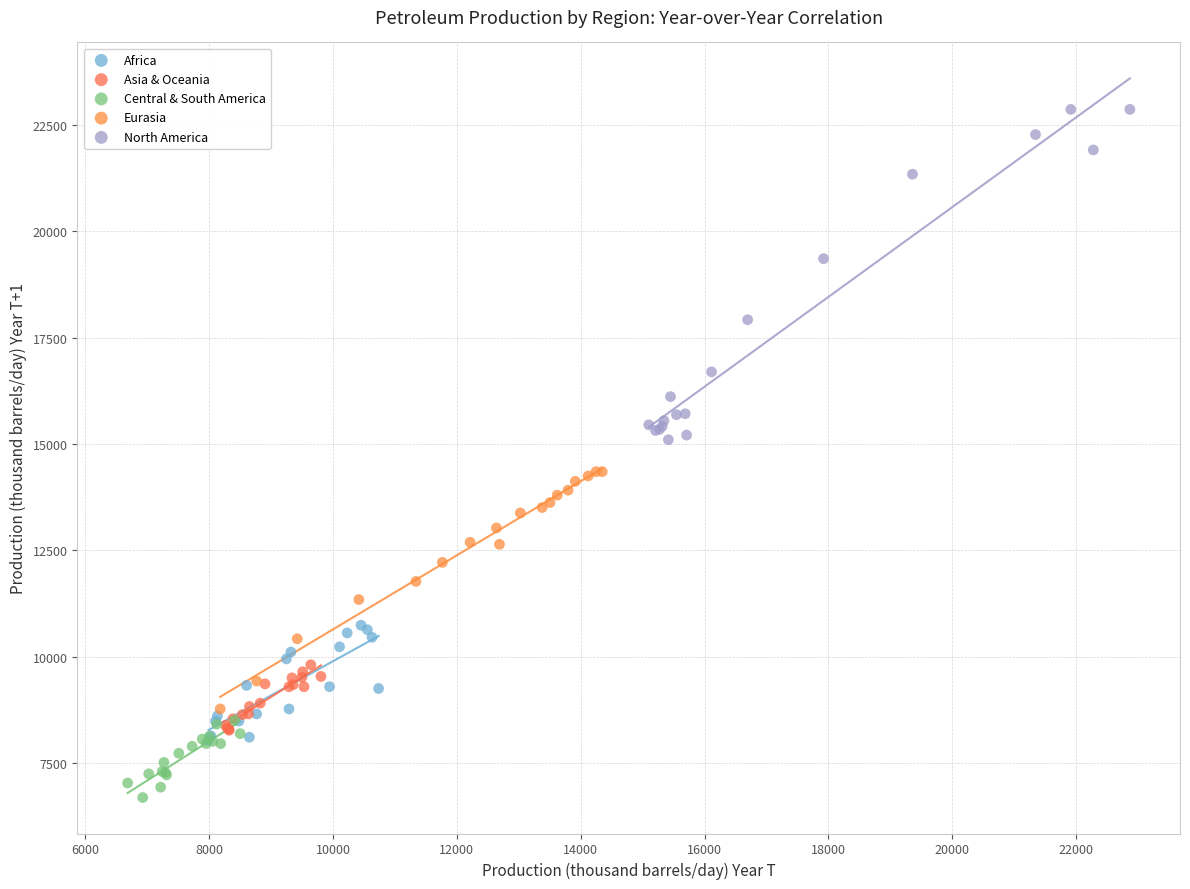

Which series has the widest spread of Y values?

North America